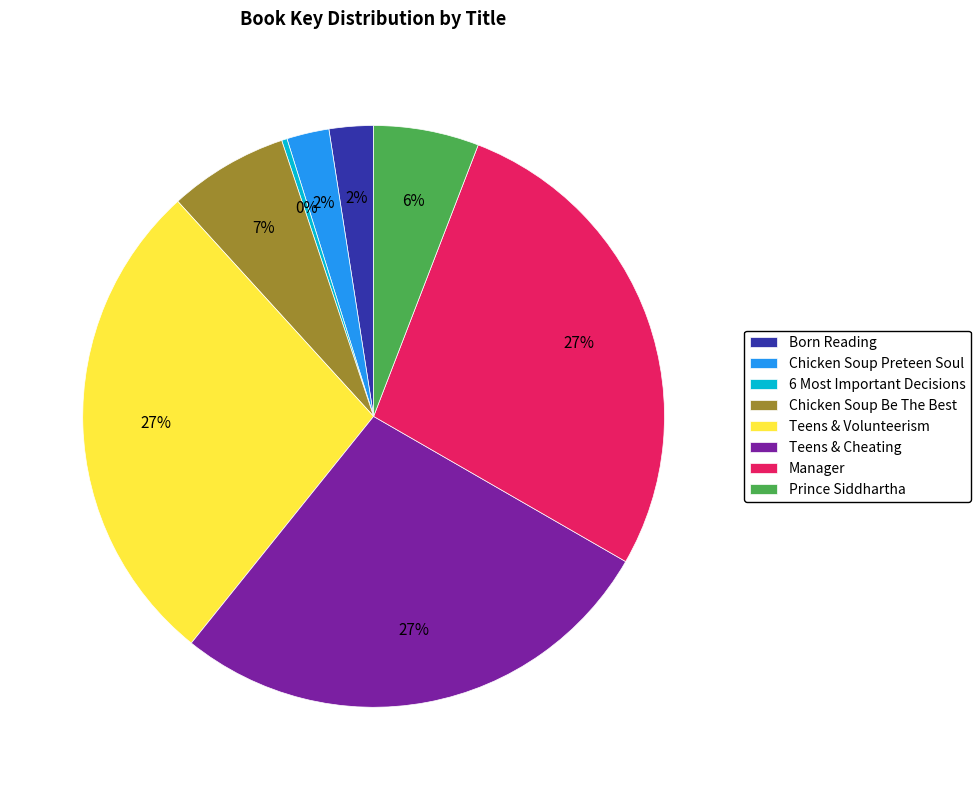

Count the number of slices in the pie.

8